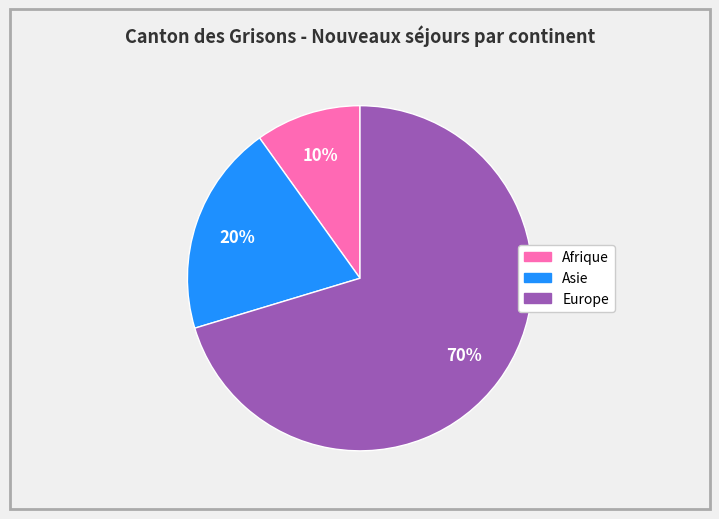

Do Afrique and Europe together represent more than half of the pie?

Yes